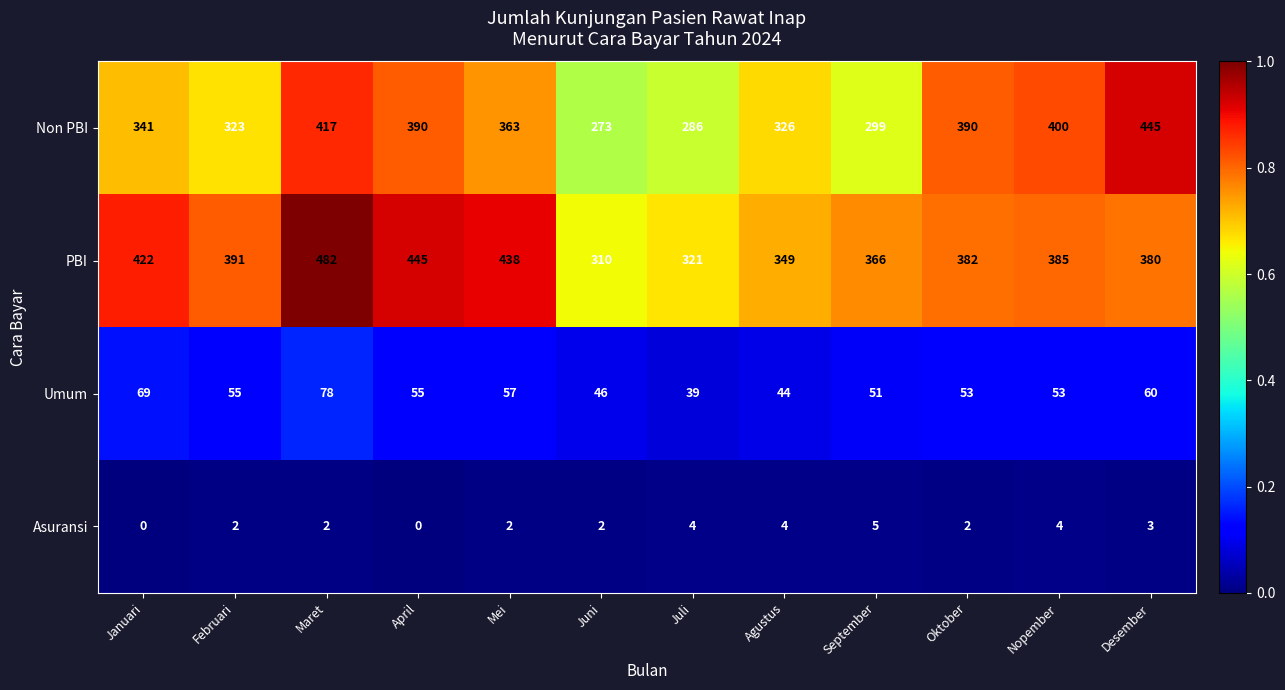

True or false: Non PBI has a value of 390 at Oktober.

True